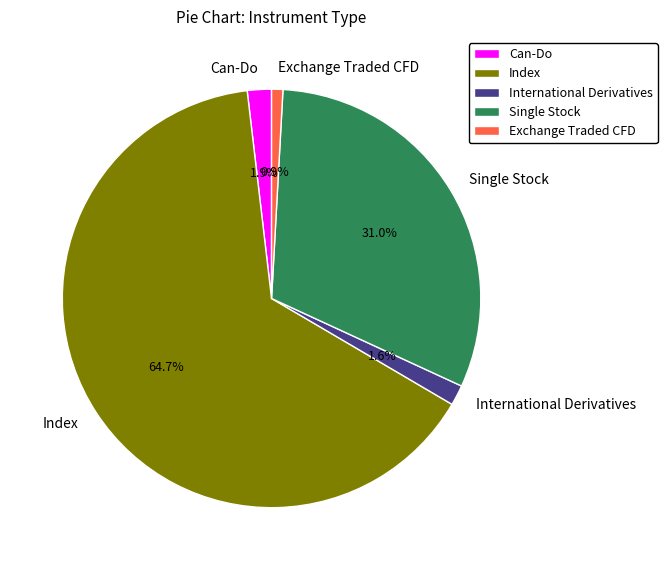

Count the number of slices in the pie.

5